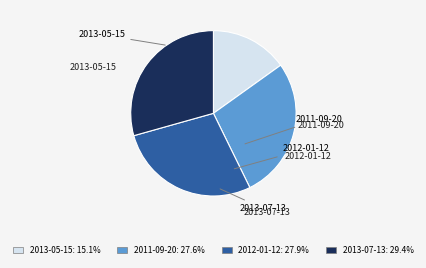

How many segments does this pie chart have?

4